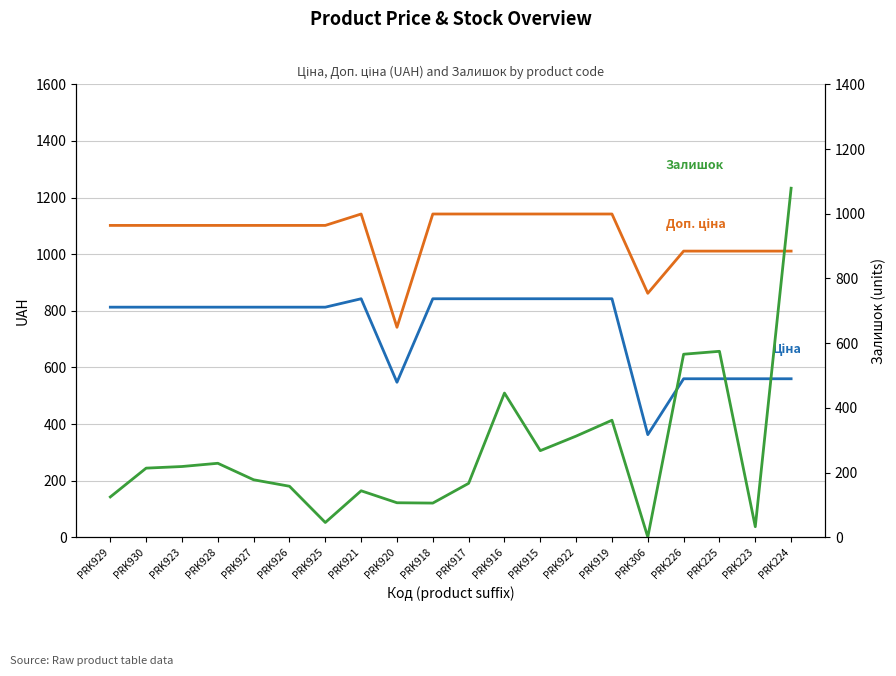

What is the label of the 20th point from the right?

PRK929